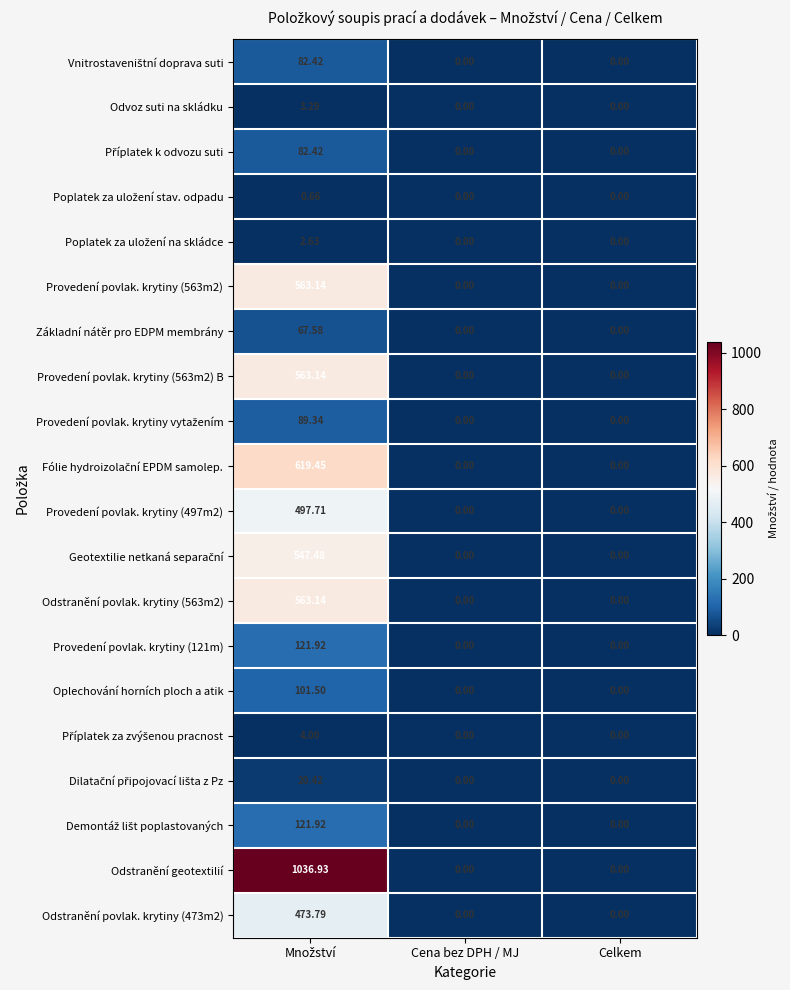

Which series has the largest total across all categories?

Odstranění geotextilií